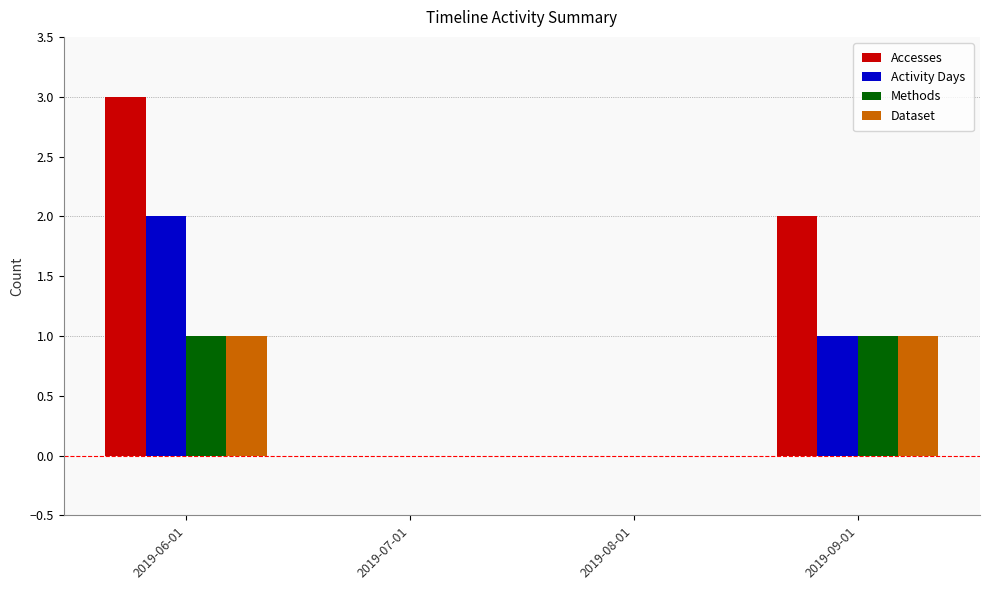

The Accesses series shows 3 at 2019-09-01. True or false?

False